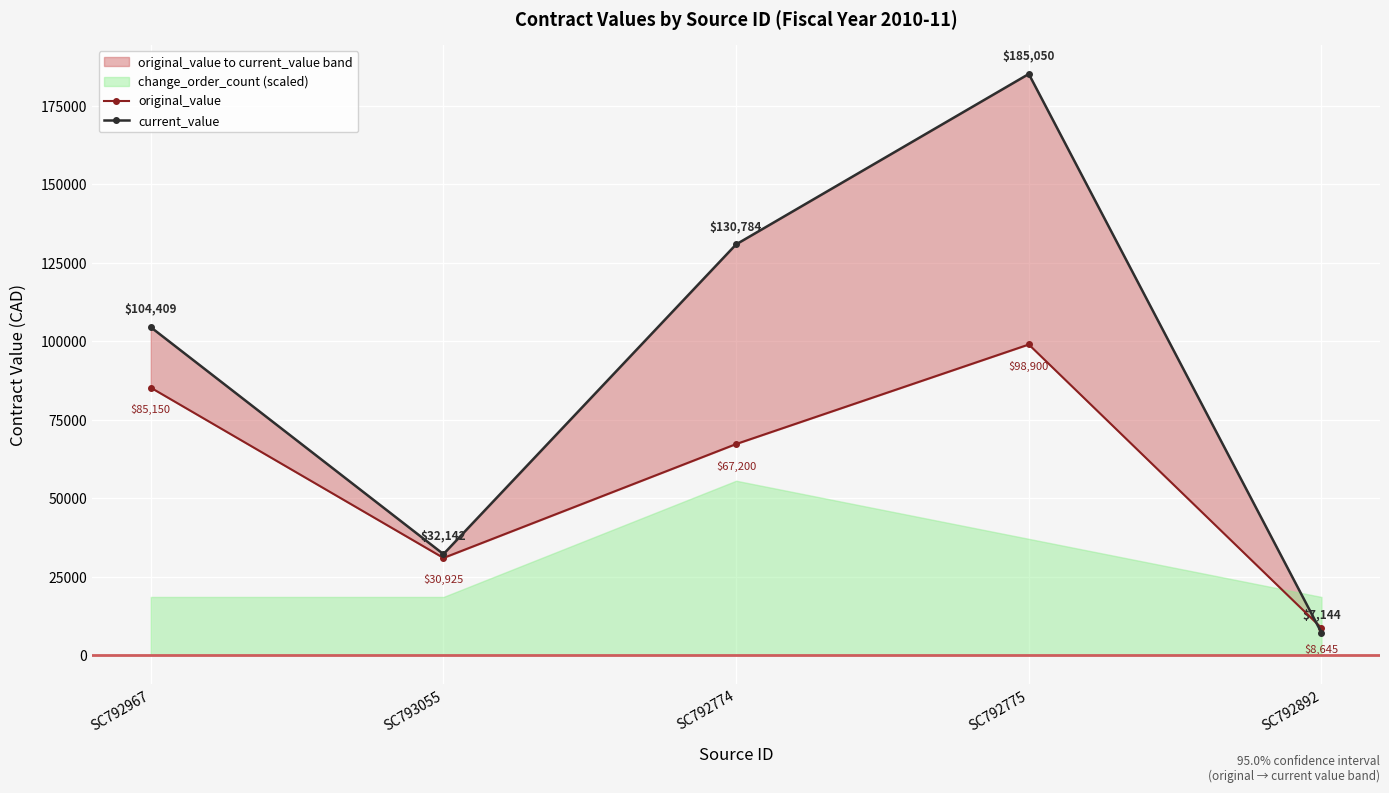

Reading left to right, list all the values displayed in this chart.

original_value: 85150.0	30925.0	67200.0	98900.0	8645.0
current_value: 104408.9	32141.8	130783.9	185050.0	7144.5